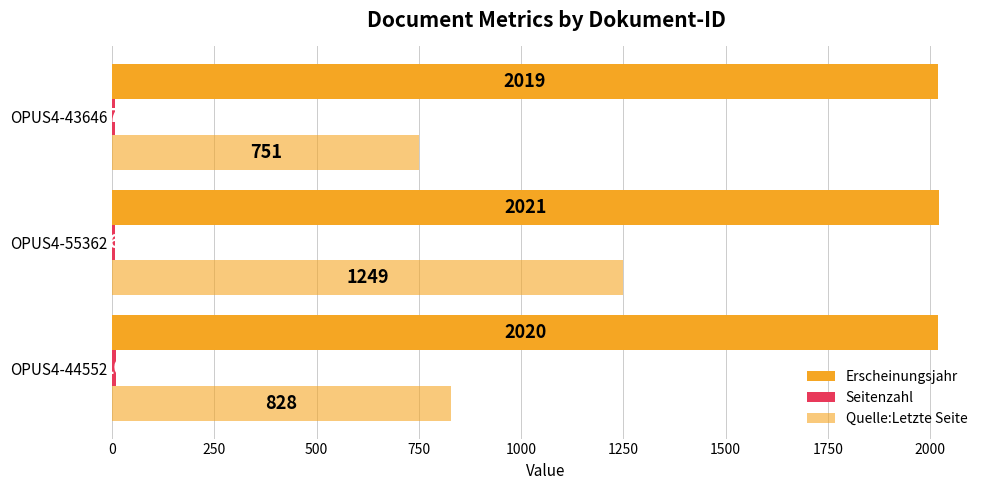

What is the maximum value shown in the chart?

2021